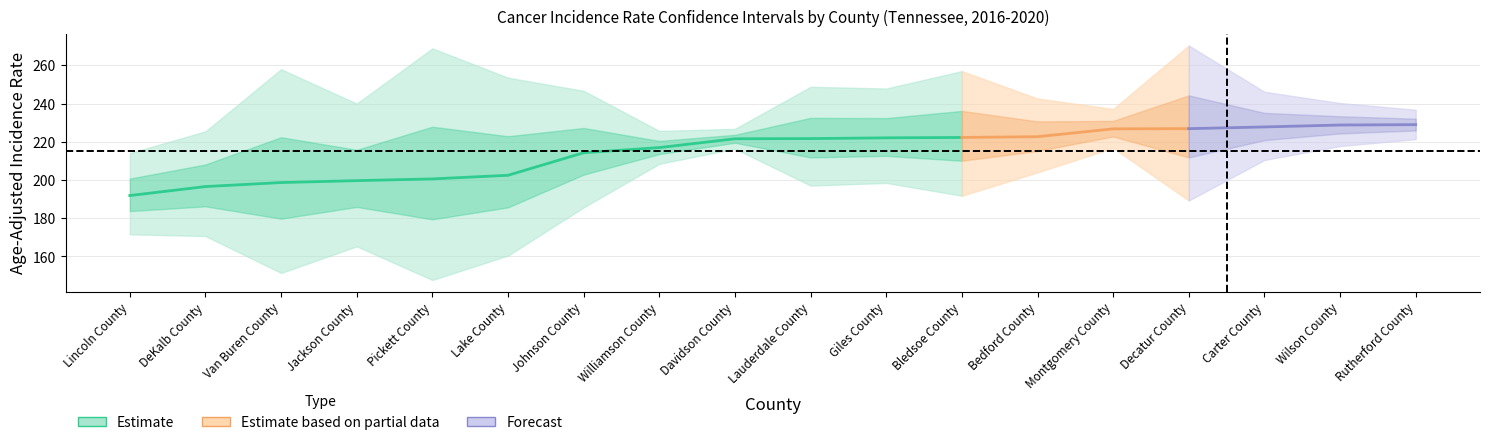

Count the number of data series in this chart.

6